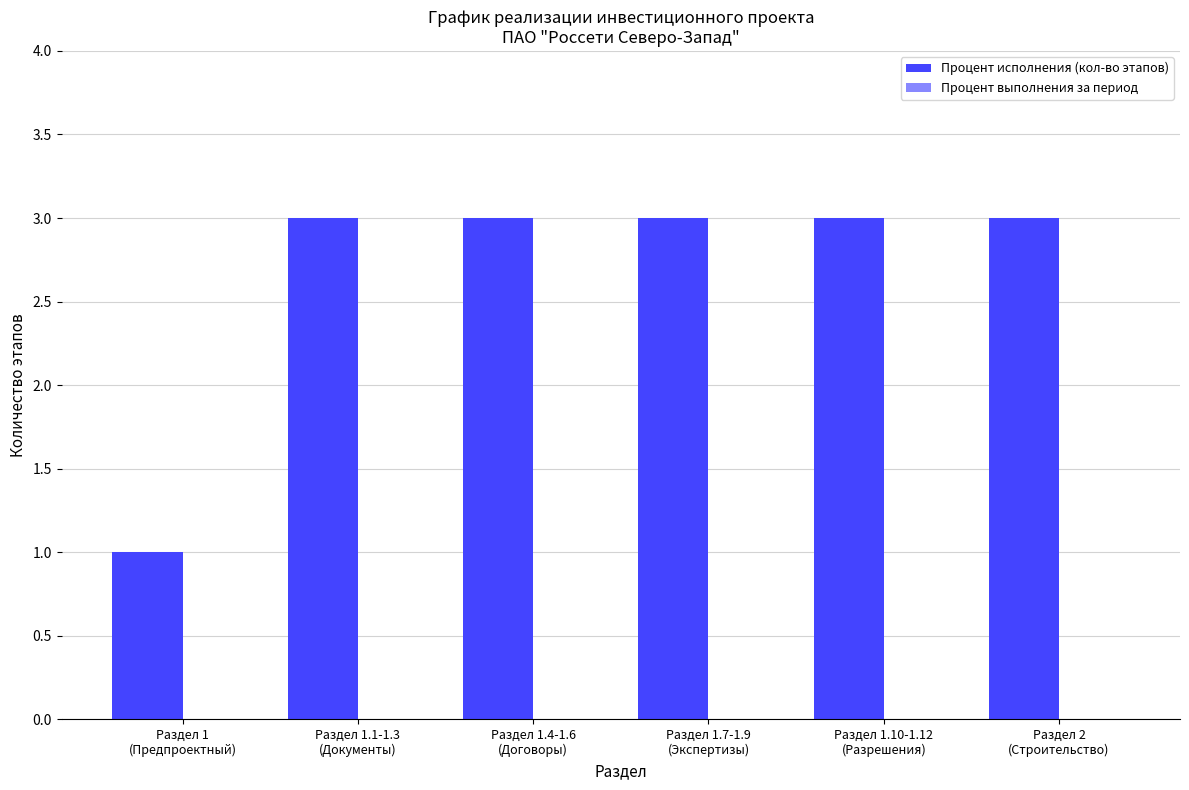

Between Раздел 1.1-1.3
(Документы) and Раздел 1
(Предпроектный), which is larger?

Раздел 1.1-1.3
(Документы)